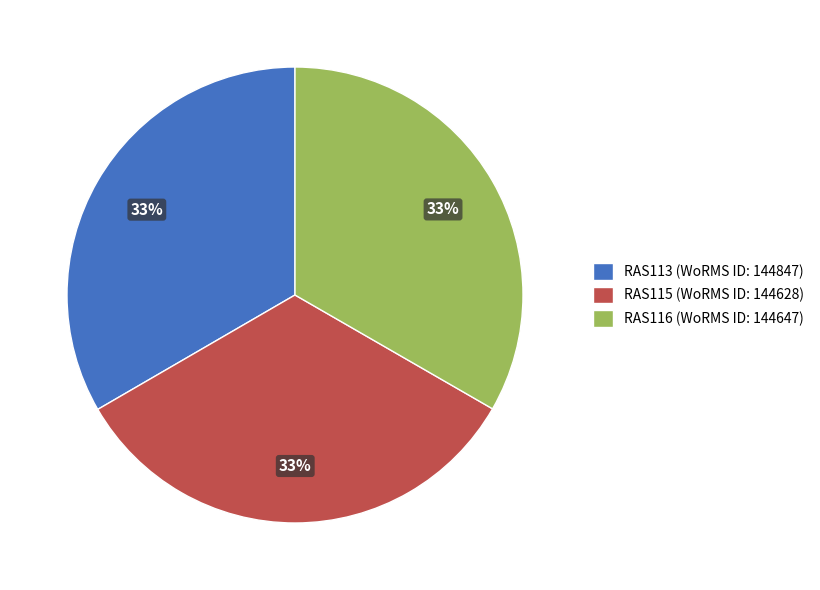

How many segments does this pie chart have?

3